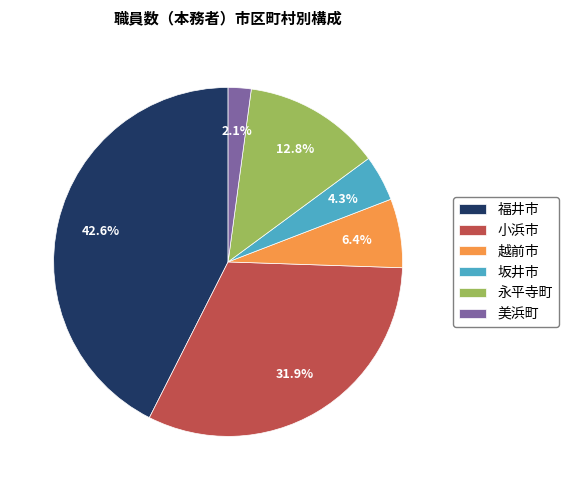

To the nearest percent, what is the average slice percentage?

17%